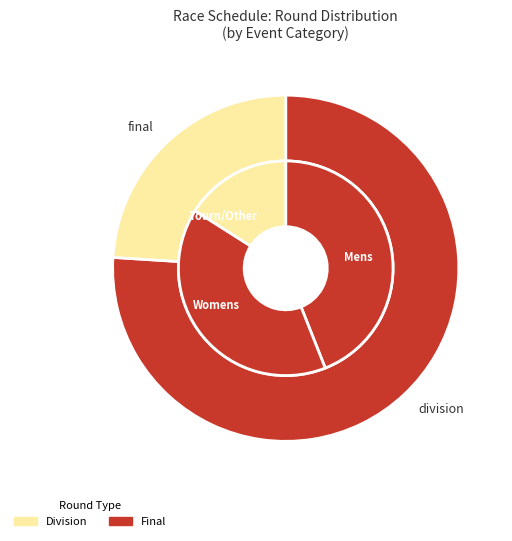

To the nearest percent, what portion does division represent?

75%